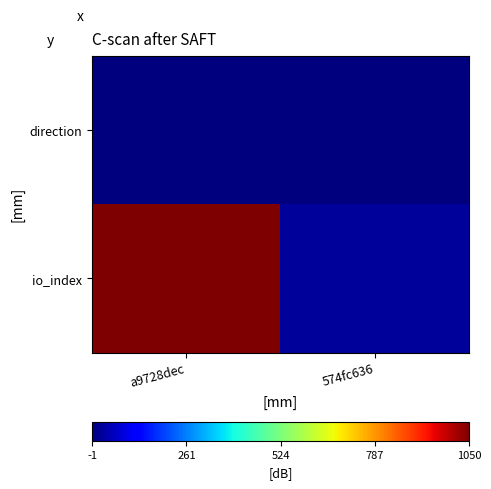

Rank the series at 574fc636 from highest to lowest value.

io_index, direction